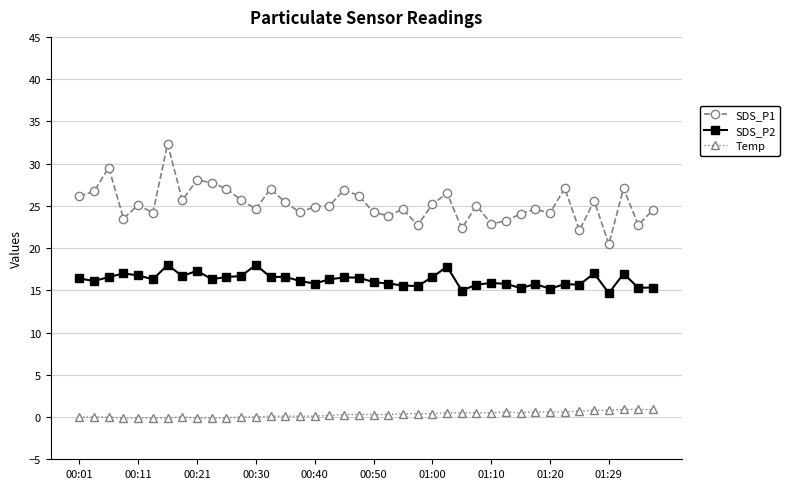

Which series has the widest spread of values?

SDS_P1